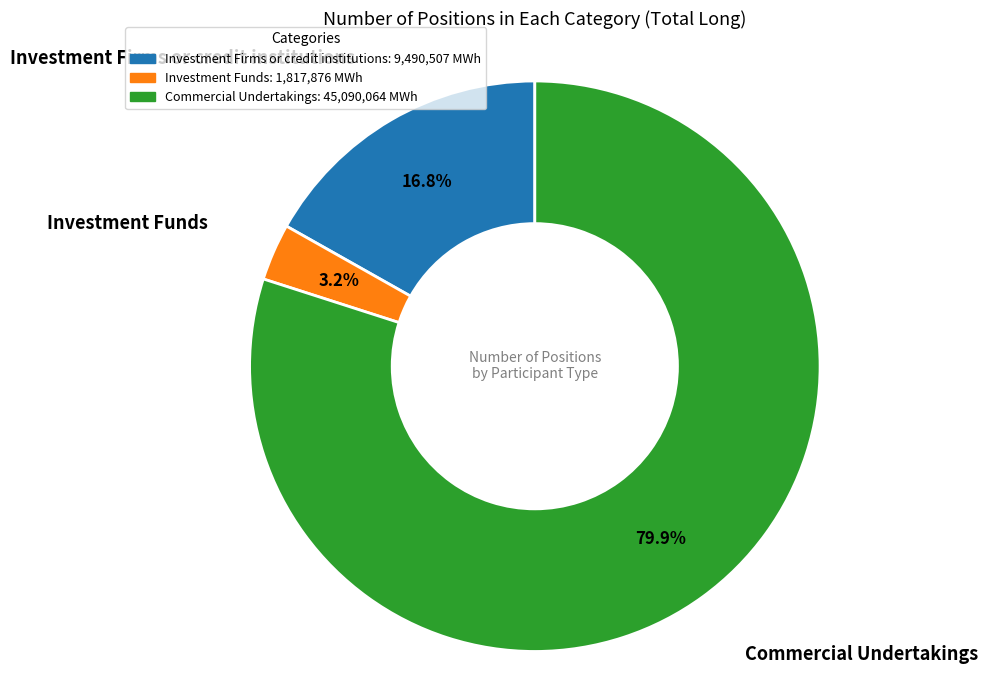

To the nearest percent, what percentage of the pie is Investment Firms or credit institutions?

17%